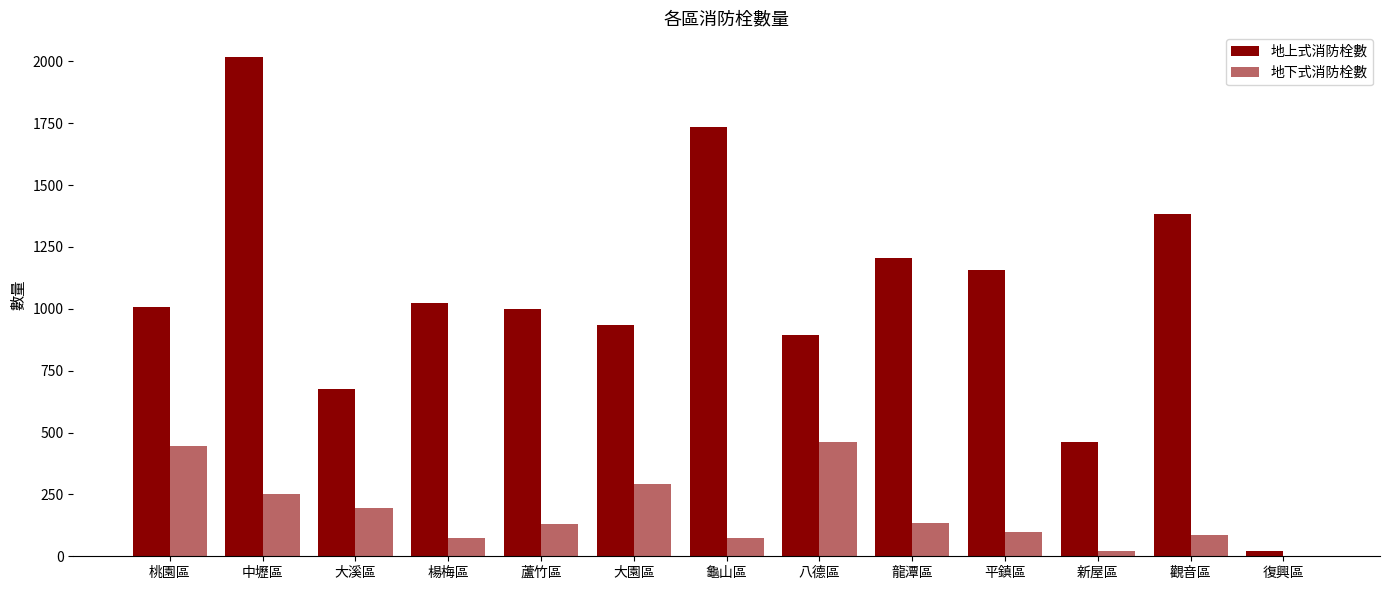

How many distinct data groups are displayed?

2